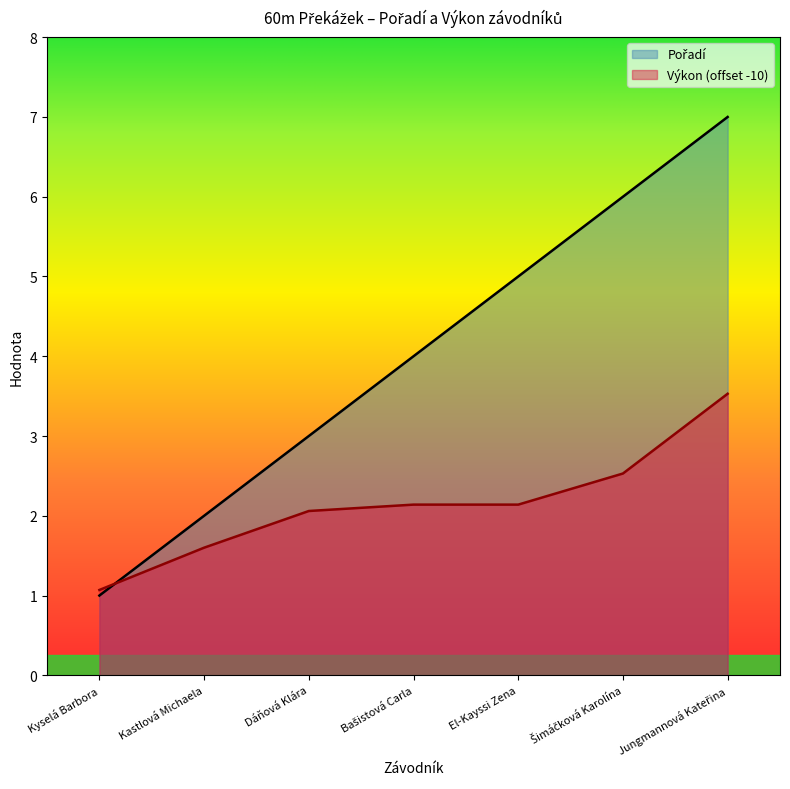

Which series changed the most between Kyselá Barbora and Bašistová Carla?

Pořadí